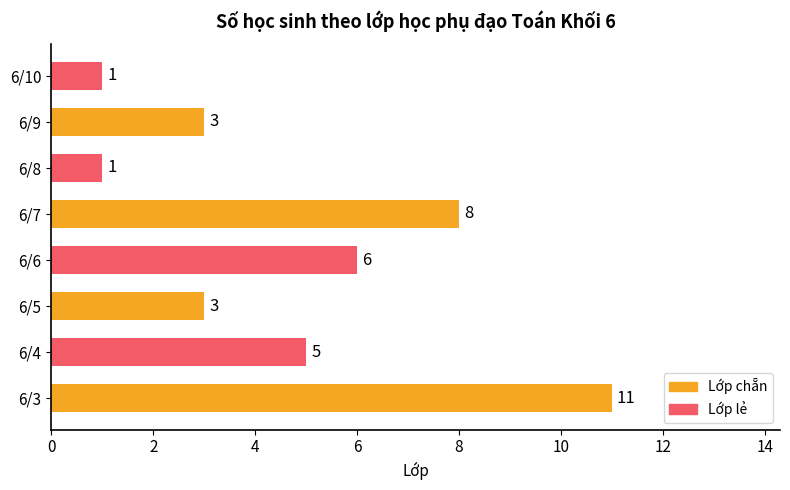

Does the chart contain stacked bars?

No